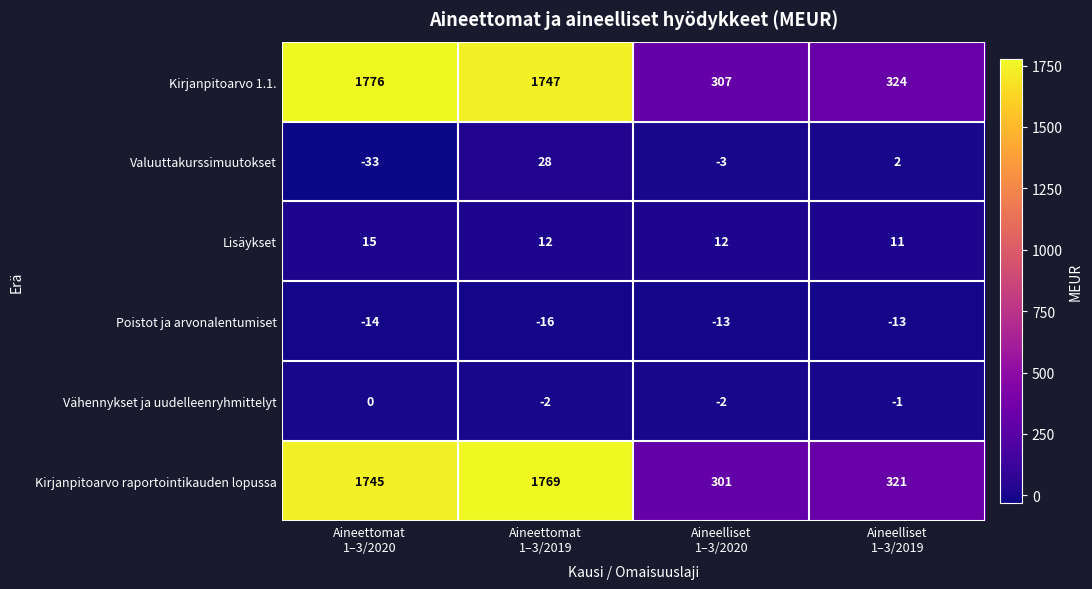

Count the Poistot ja arvonalentumiset values in the range -14 to -13.

3